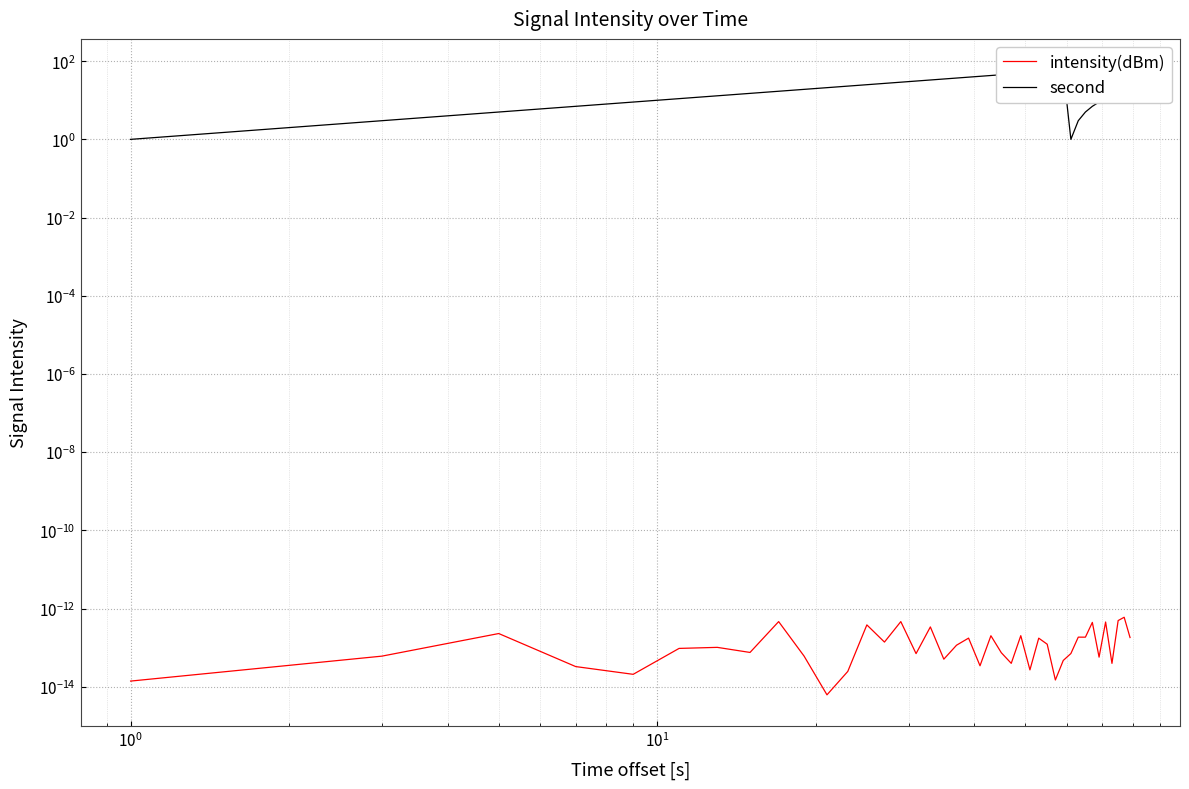

In second, how many points are higher than both neighbors (excluding endpoints)?

1